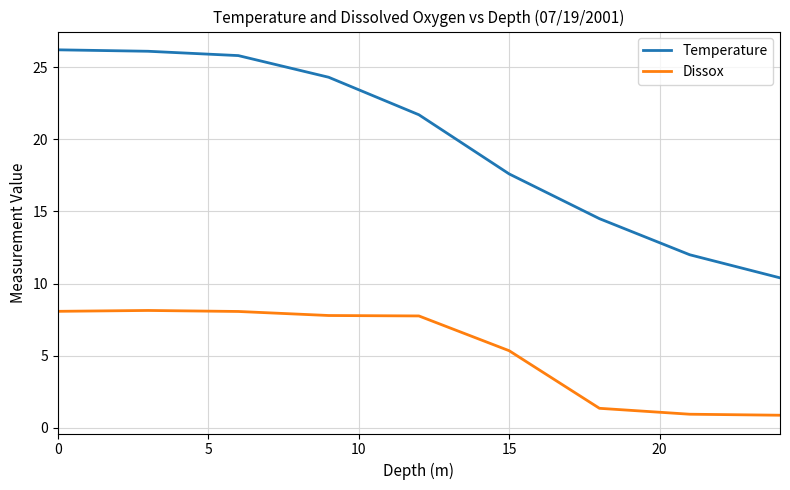

How many values in the Temperature series exceed 21?

5